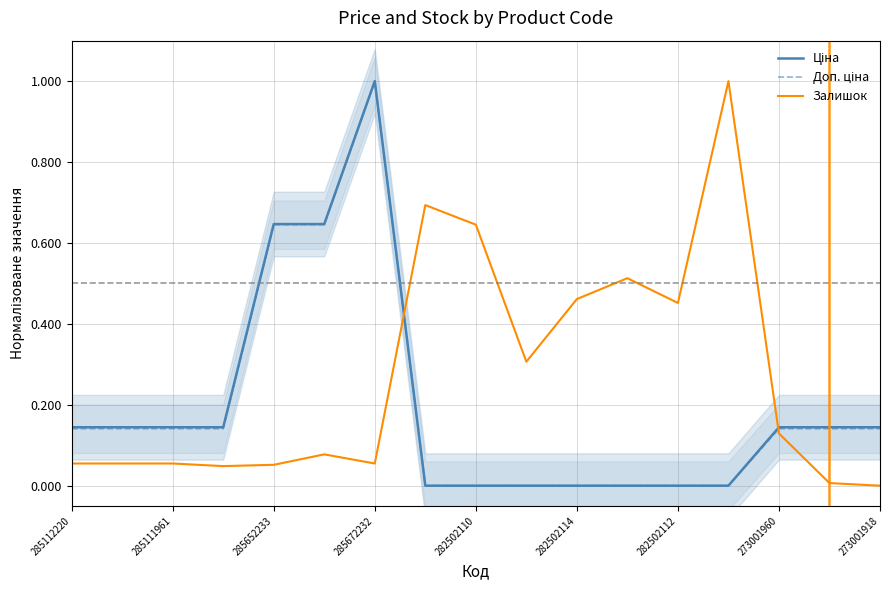

List the series in order of their peak value, lowest first.

Ціна, Доп. ціна, Залишок